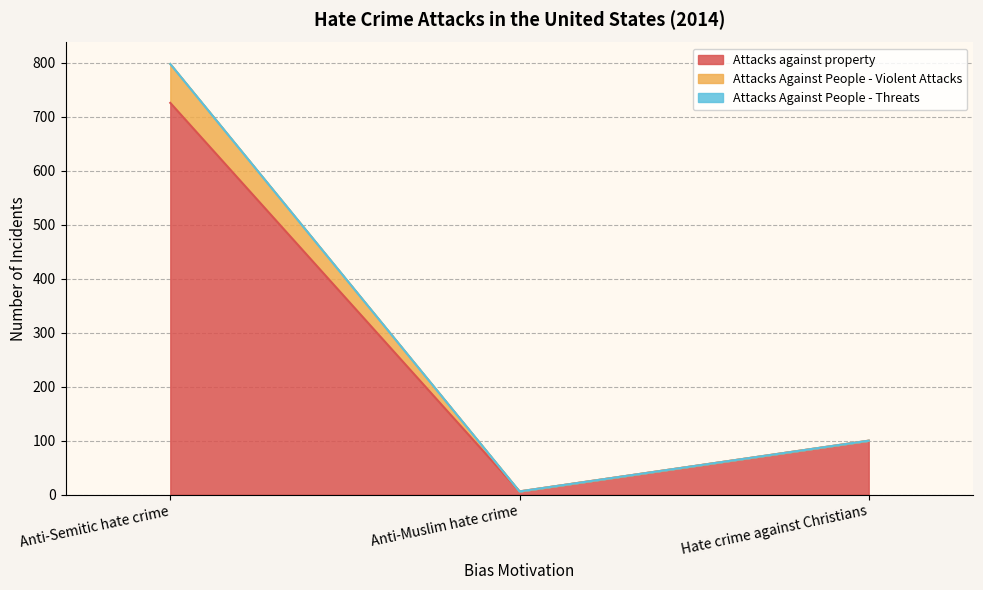

Count the Attacks against property values in the range 6 to 726.

3